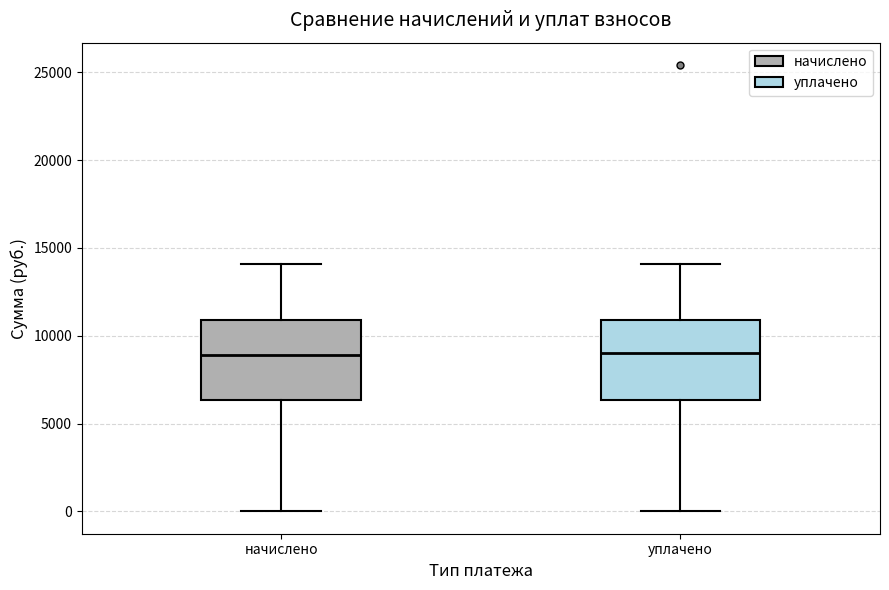

Reading left to right, transcribe this box plot: for each box, give where its median line is, the range the box spans, and where its two whiskers end, as read against the y-axis. The values are not printed on the chart, so give them approximately, as read against the axis.

начислено: median 9000, box 6500 to 11000, whiskers 0 to 14000
уплачено: median 9000, box 6500 to 11000, whiskers 0 to 14000